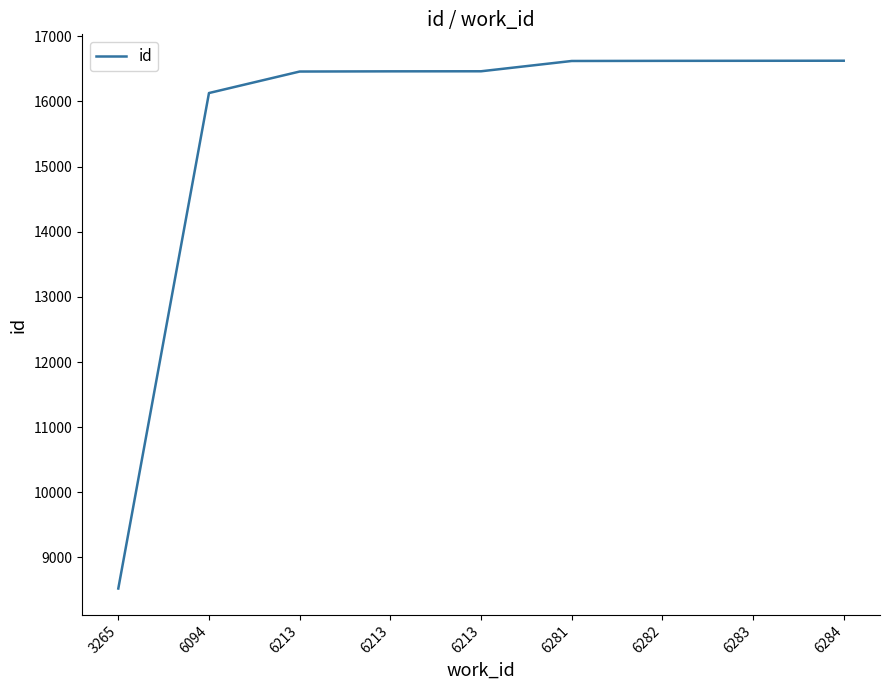

What is the value of the 9th point from the left?

16625